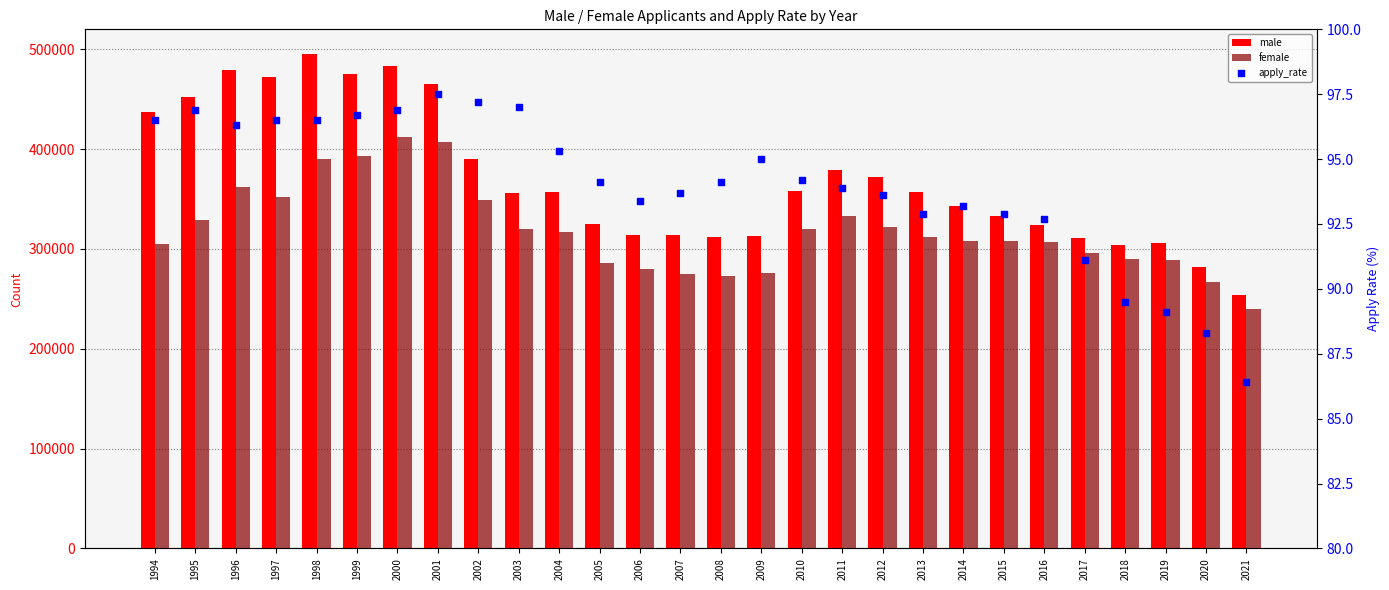

Which series contains the lowest Y value?

apply_rate